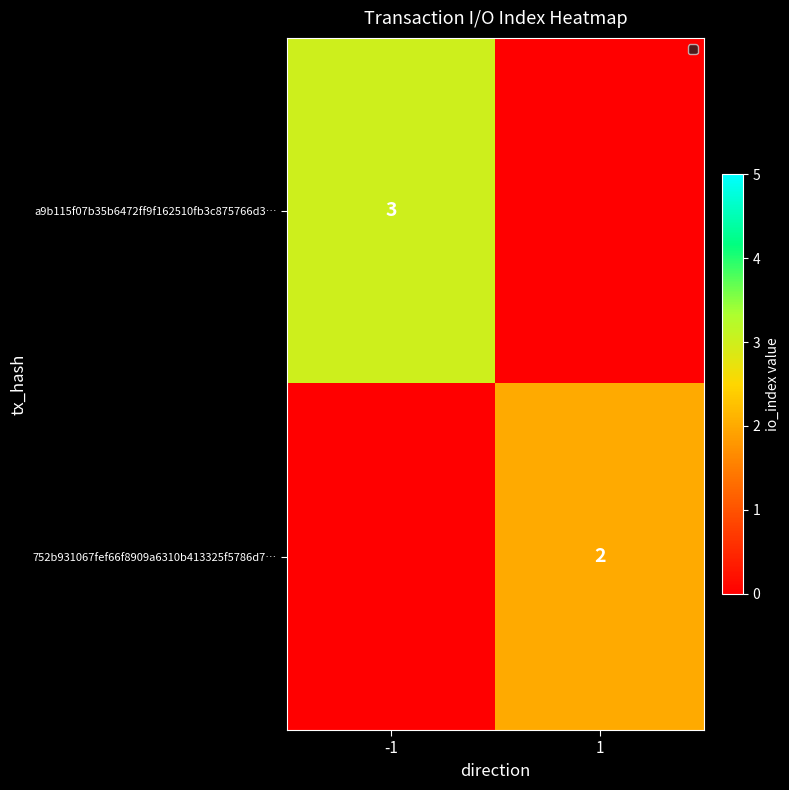

What is the total value across all series at 1?

2